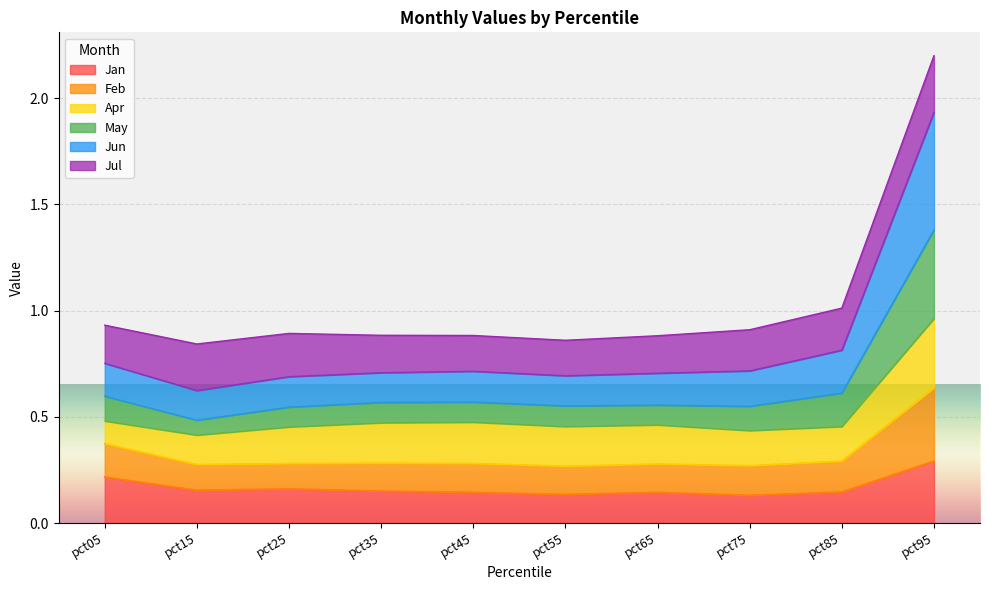

Which label corresponds to the smallest value in the chart?

pct75